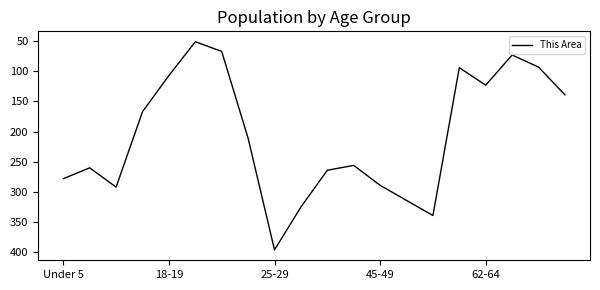

What is the greatest value displayed?

396